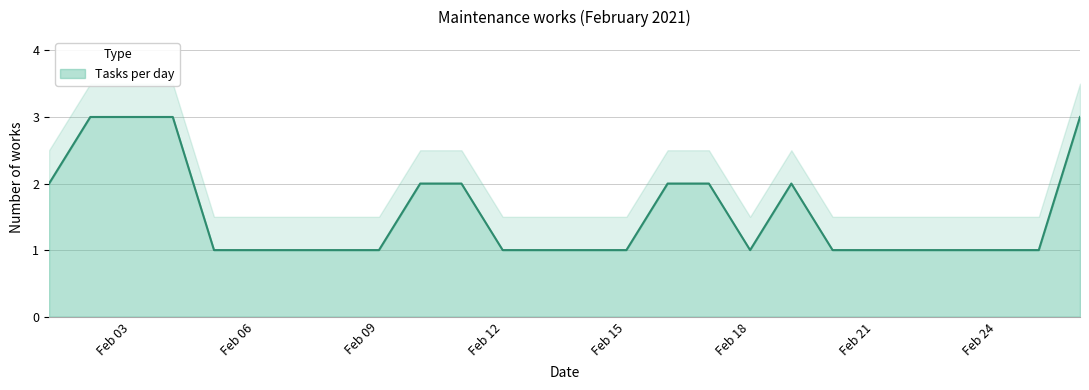

How many interior local peaks (higher than both neighbors) does the data have?

1